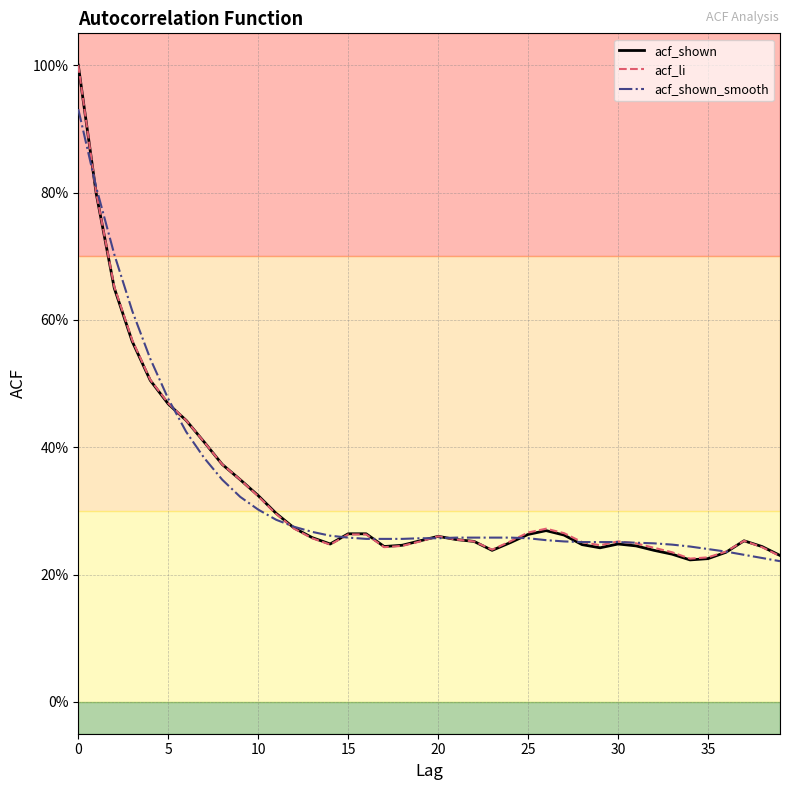

True or false: acf_shown has a value of 0.3 at 21.

True